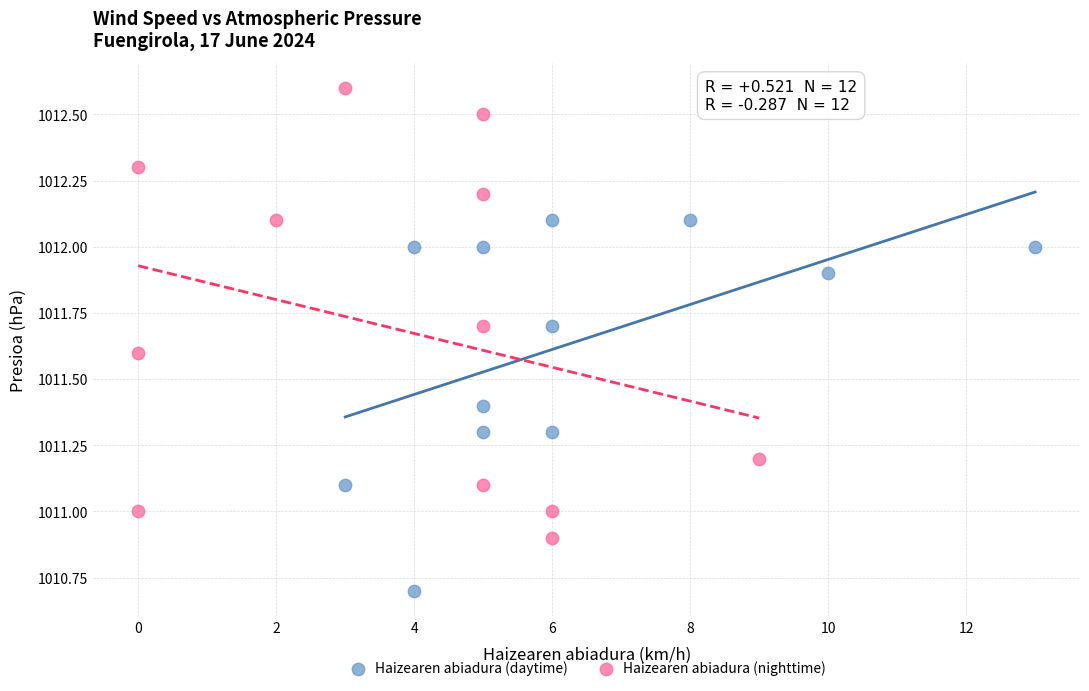

Which series has the widest spread of Y values?

Haizearen abiadura (nighttime)